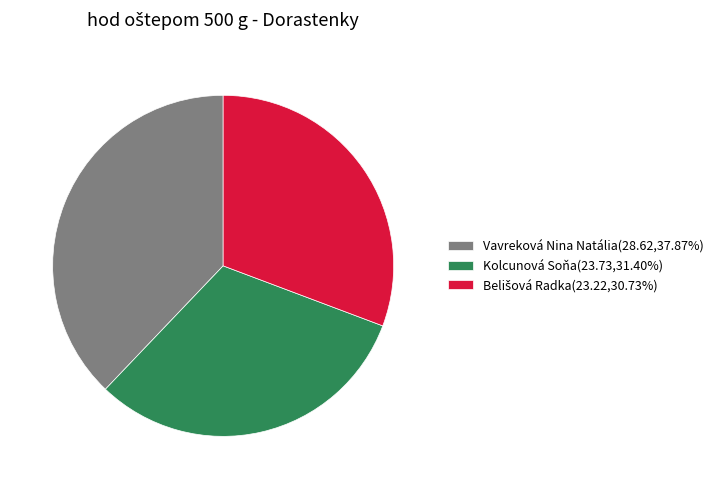

Is there any slice that represents more than half of the pie?

No